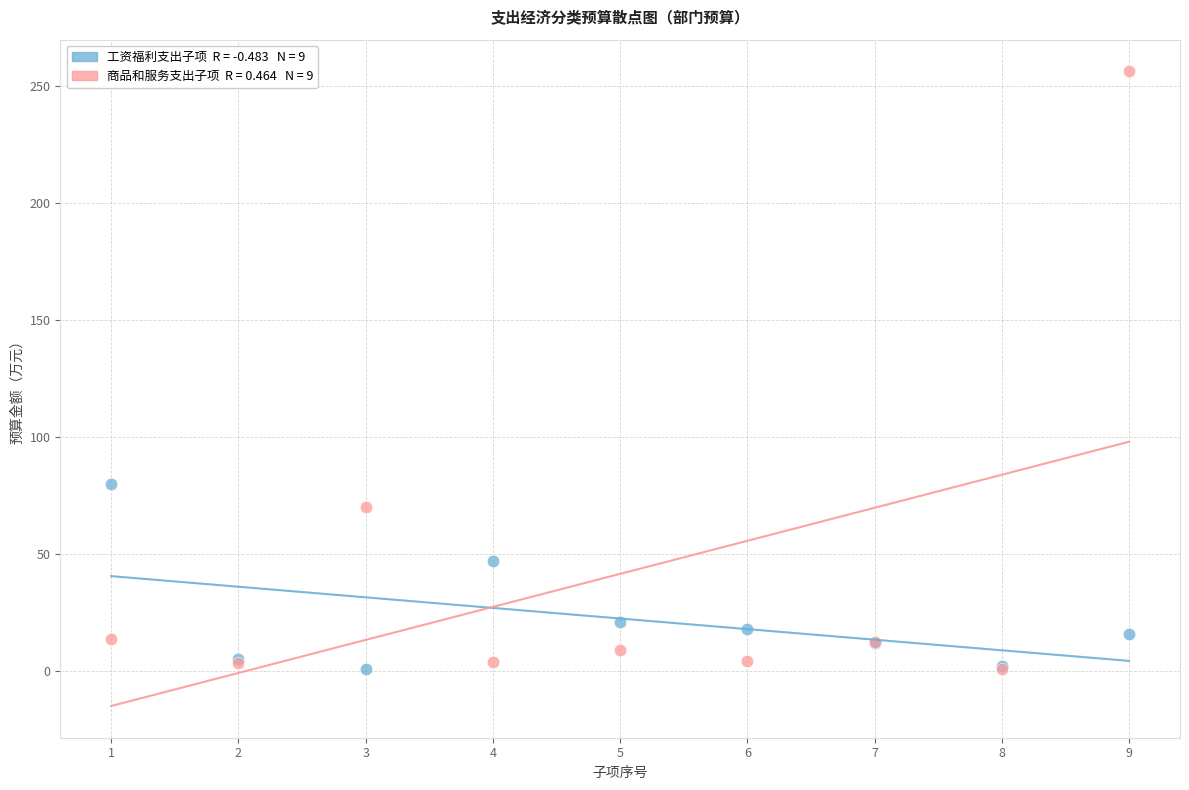

Across all series, what Y value is closest to 128?

80.0